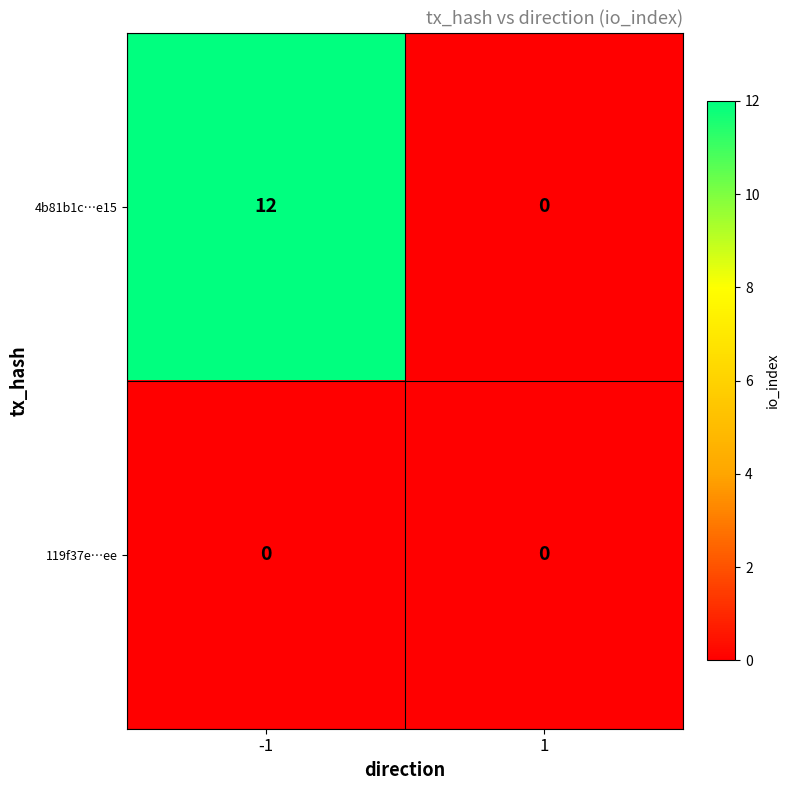

What is the maximum value for 4b81b1c…e15?

12